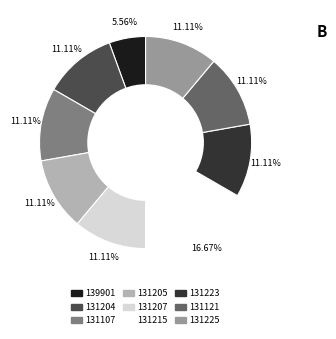

Is it true that 131207 is 2% of the pie?

False